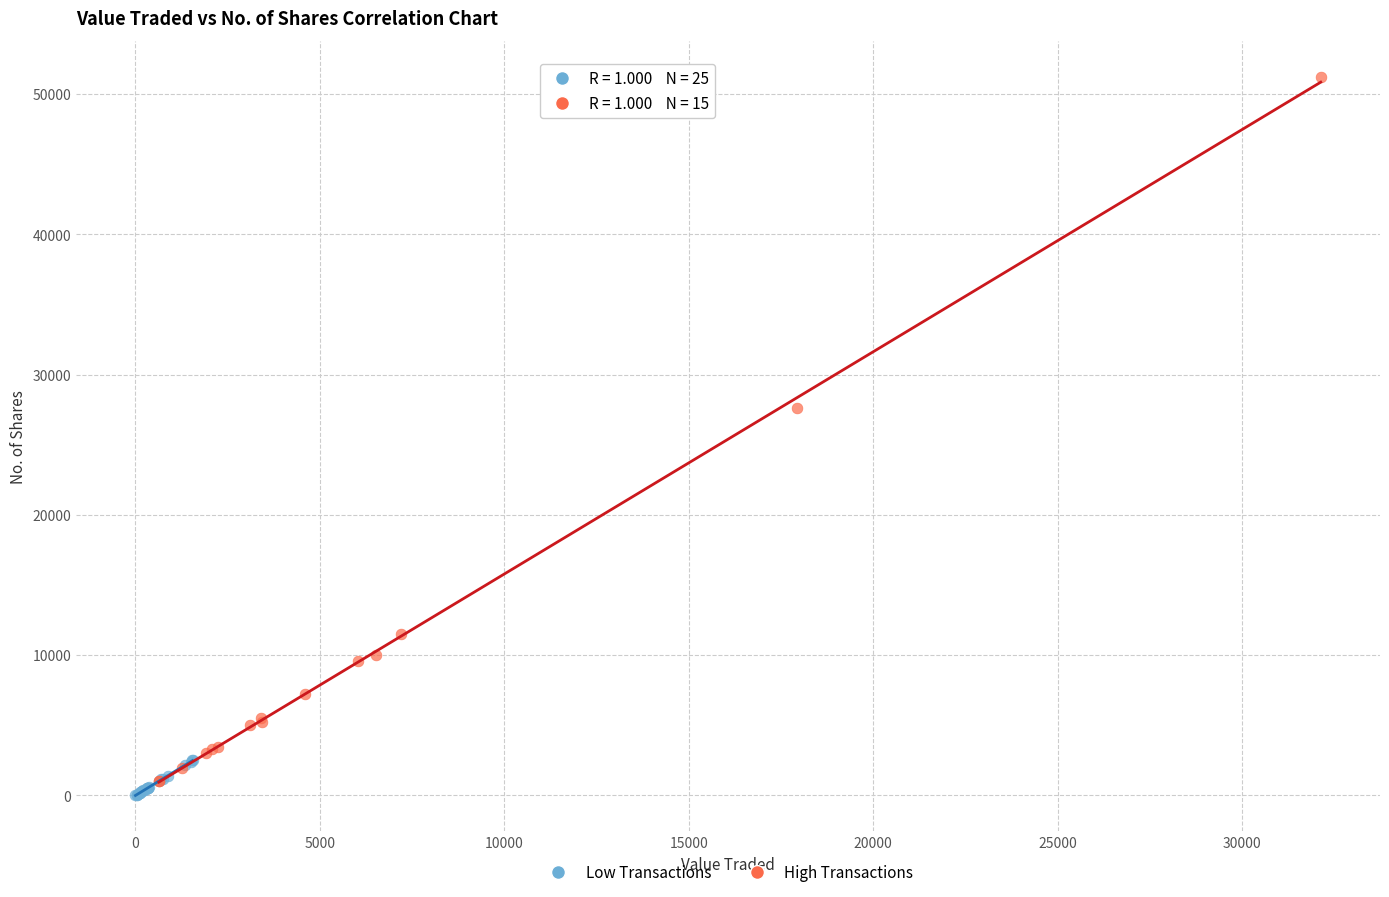

Which series has the largest Y range (max minus min)?

High Transactions